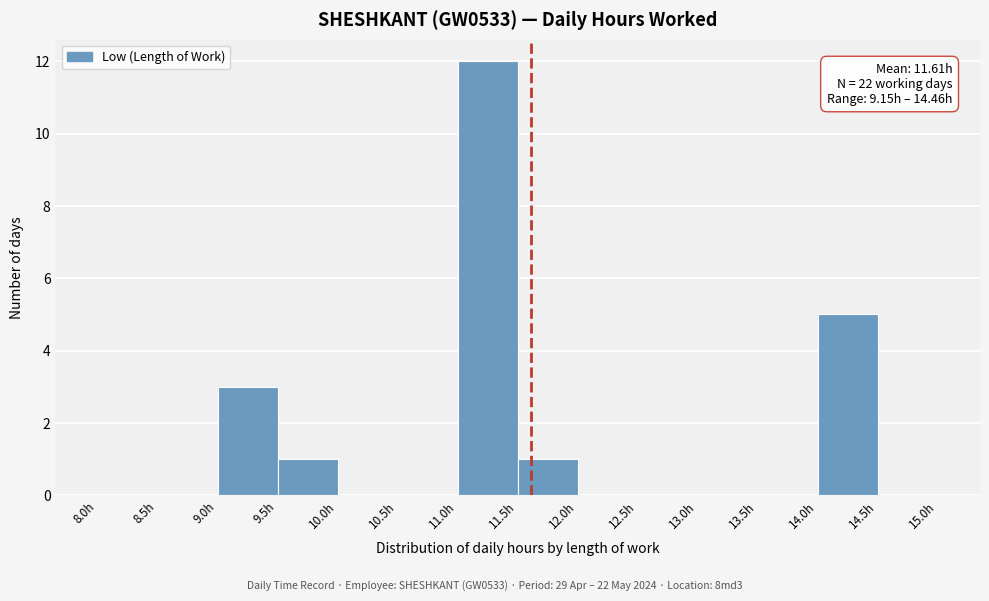

Which range on the x-axis has the tallest bar?

11.0 to 11.5